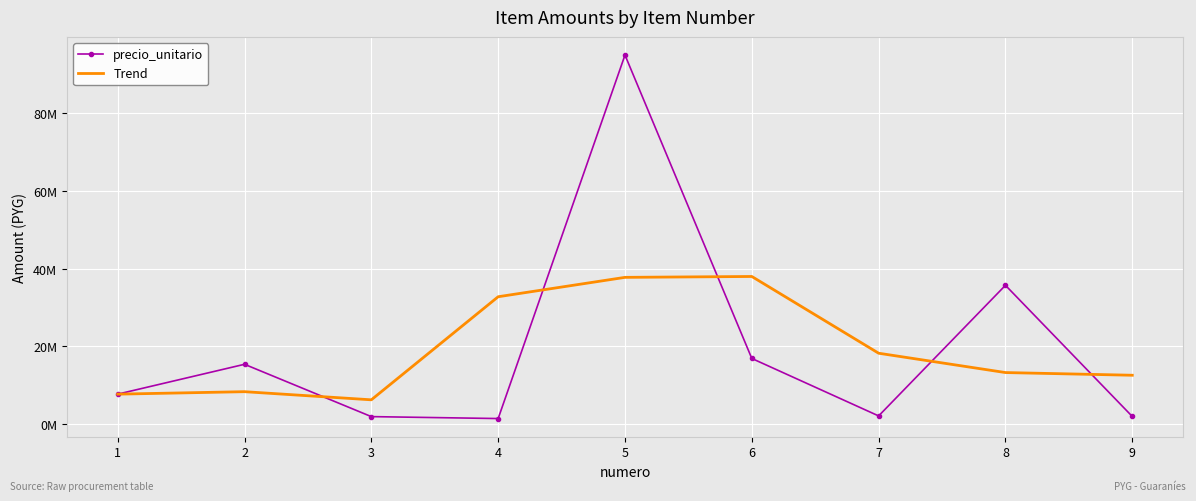

At which label does precio_unitario reach its peak?

5